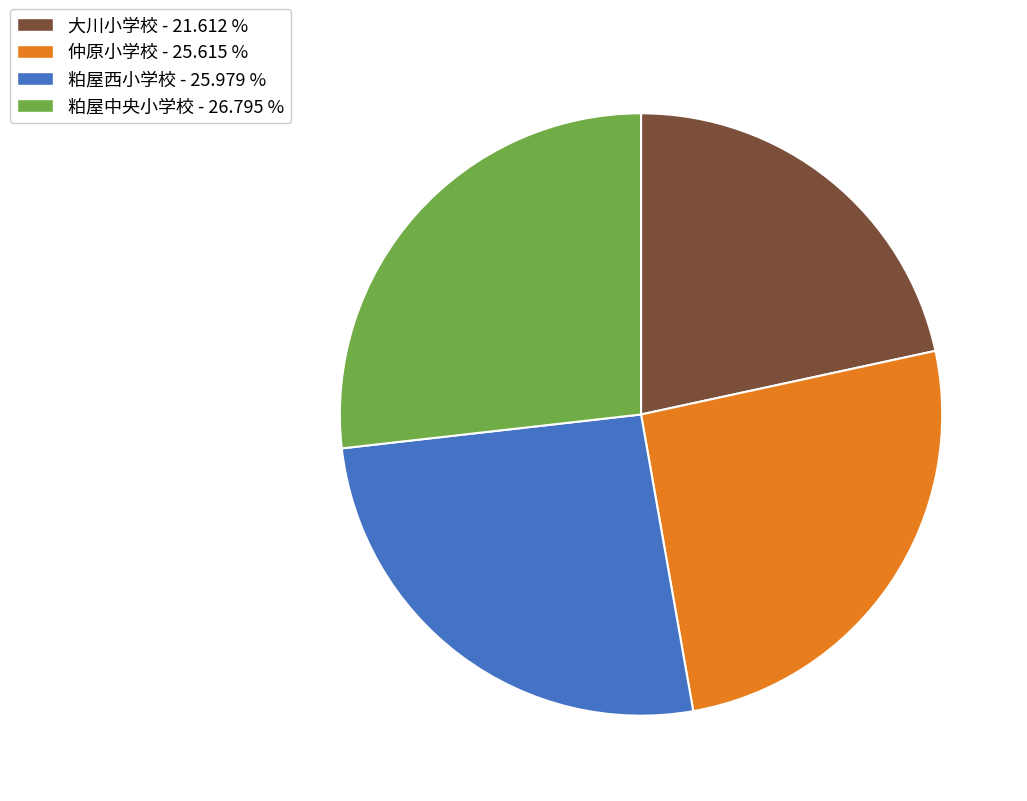

What is the smallest slice in the pie chart?

大川小学校